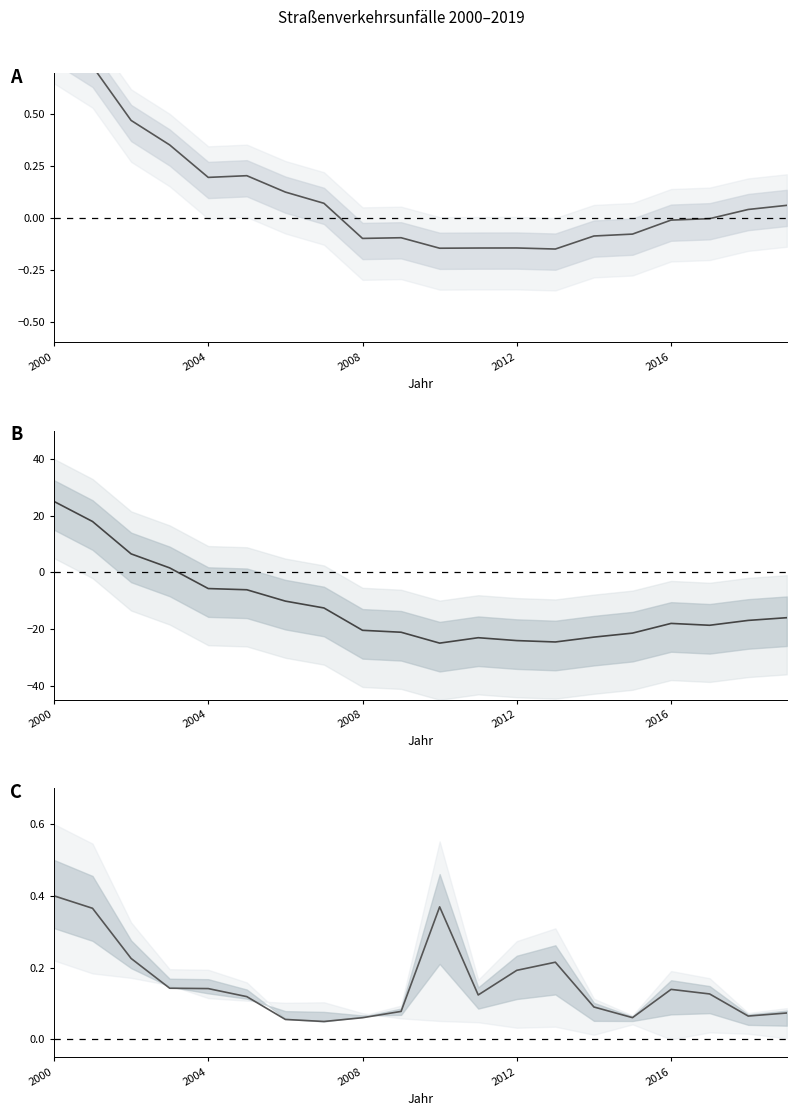

What is the sum of the schwerwiegende Unfälle values at 6 and 2008?

0.3